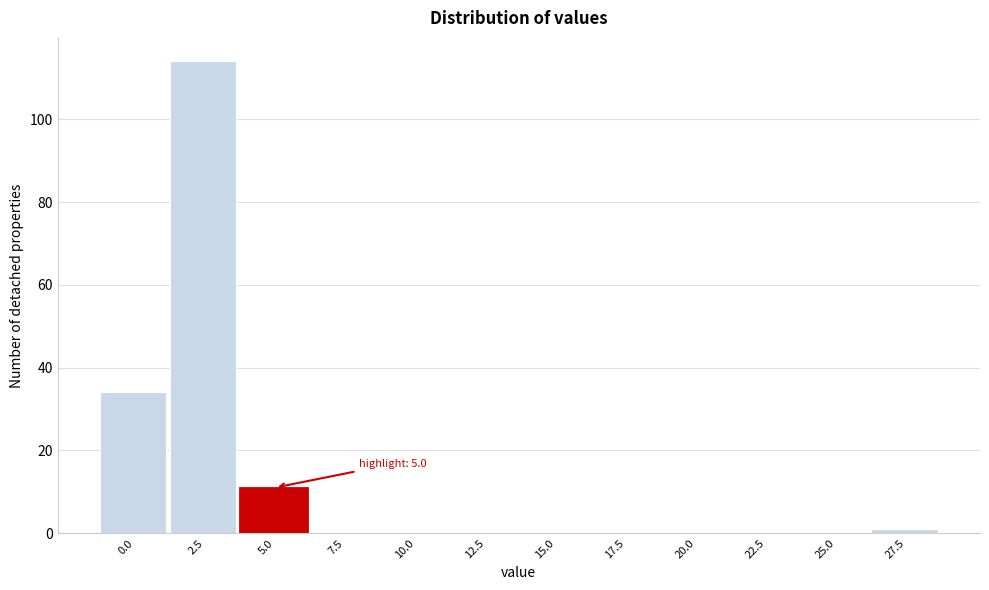

Reading left to right, list all the values displayed in this chart.

0.0=34	2.5=114	5.0=11	7.5=0	10.0=0	12.5=0	15.0=0	17.5=0	20.0=0	22.5=0	25.0=0	27.5=1